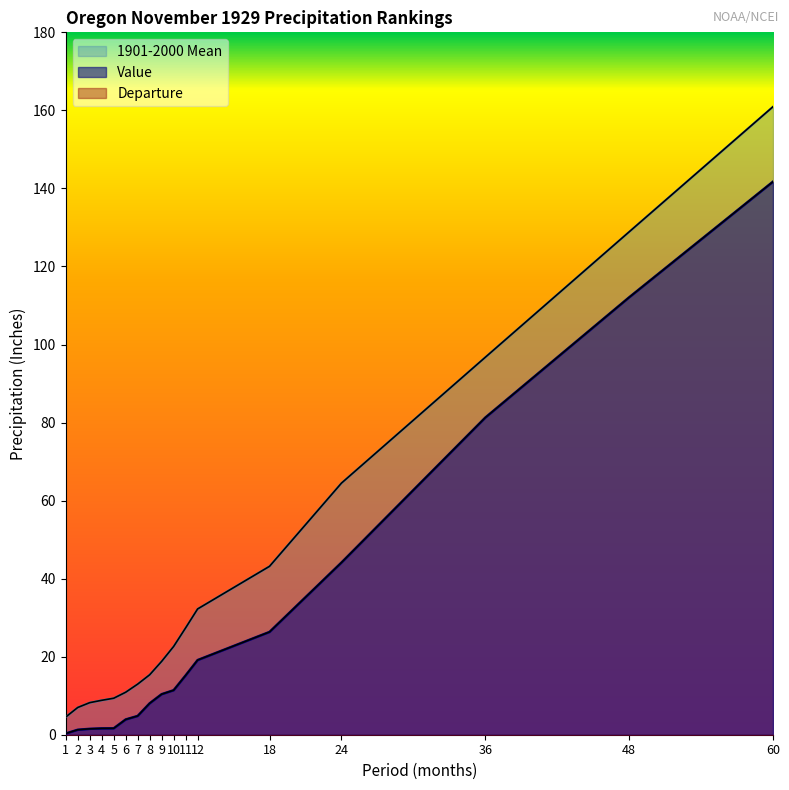

What is the greatest value displayed?

160.9